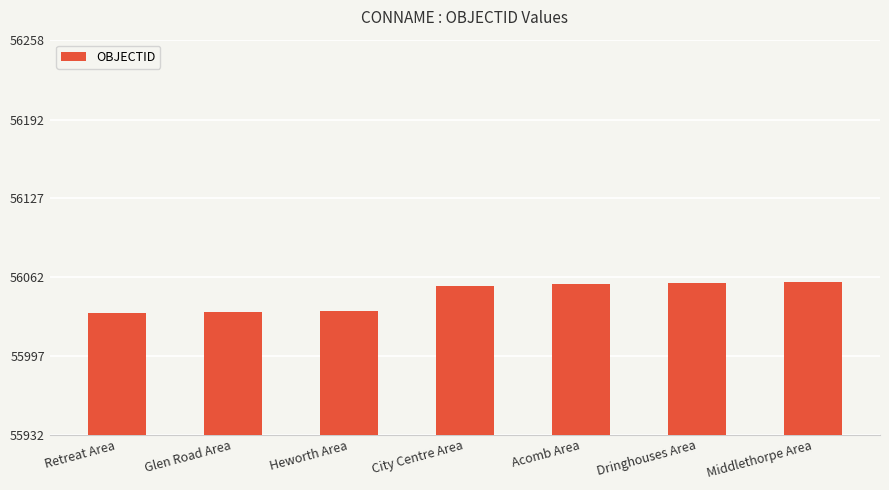

Which has a higher value, Glen Road Area or Acomb Area?

Acomb Area